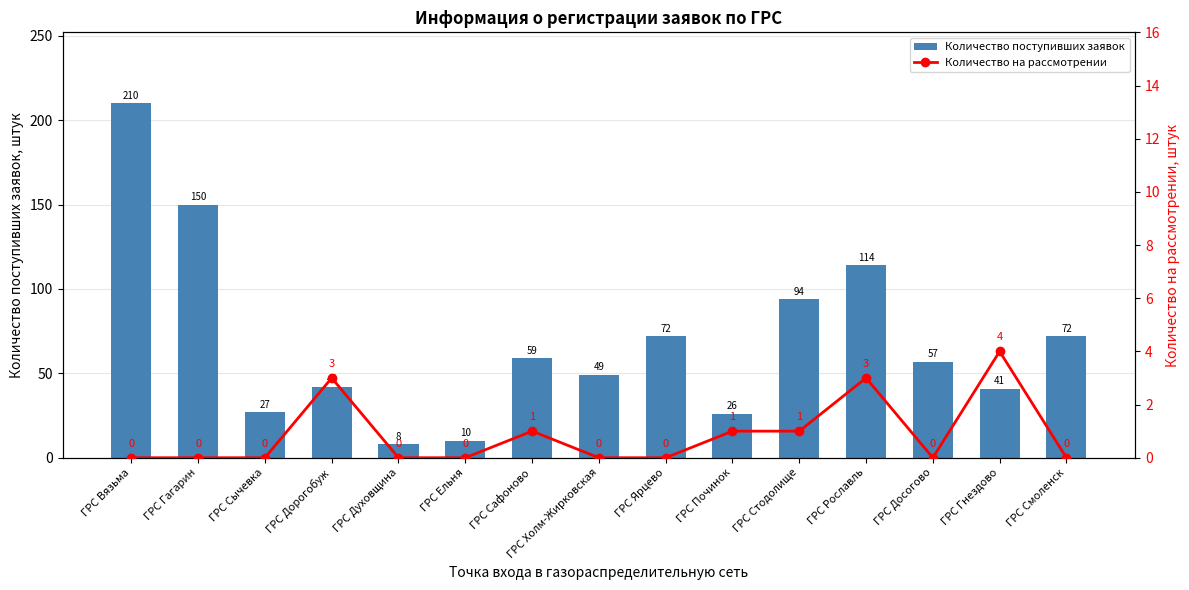

Does the chart contain any negative values?

No